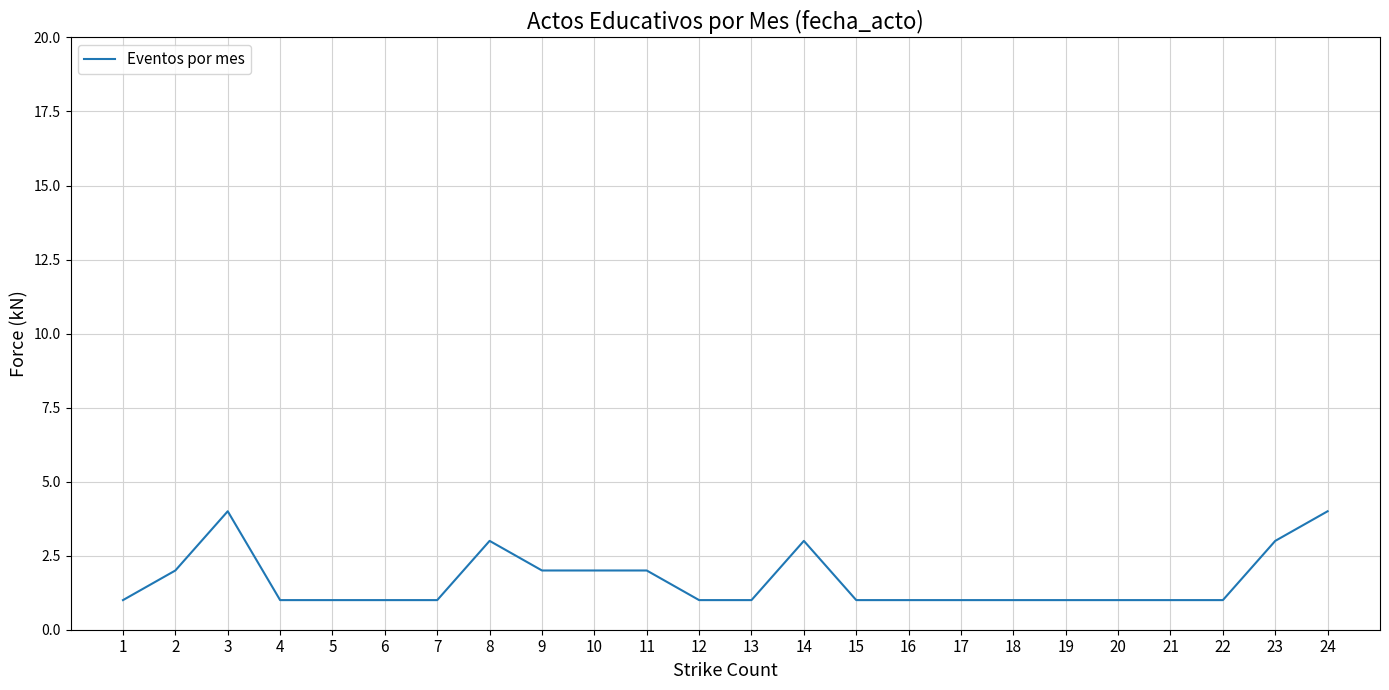

Reading left to right, list all the values displayed in this chart.

1=1	2=2	3=4	4=1	5=1	6=1	7=1	8=3	9=2	10=2	11=2	12=1	13=1	14=3	15=1	16=1	17=1	18=1	19=1	20=1	21=1	22=1	23=3	24=4